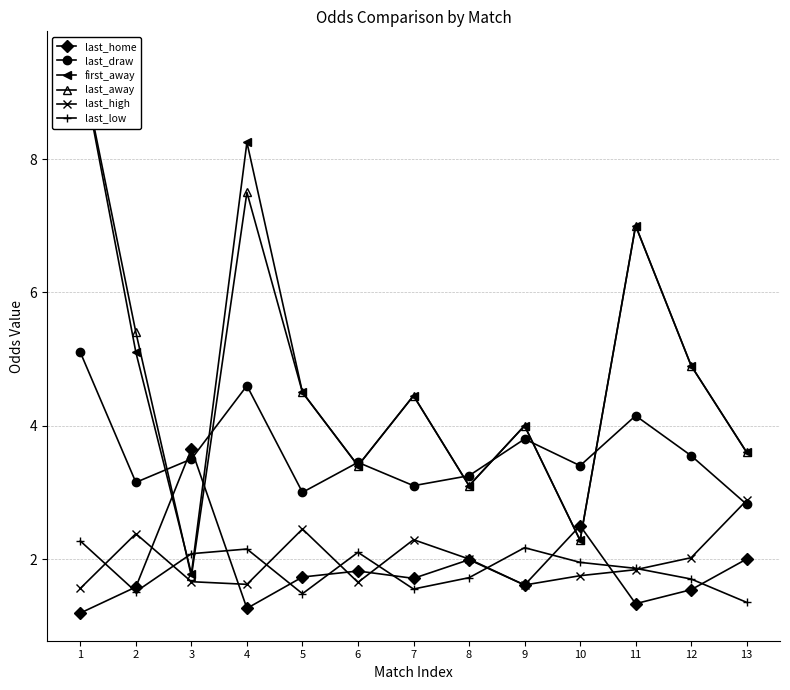

The last_away series shows 4.0 at 9. True or false?

True